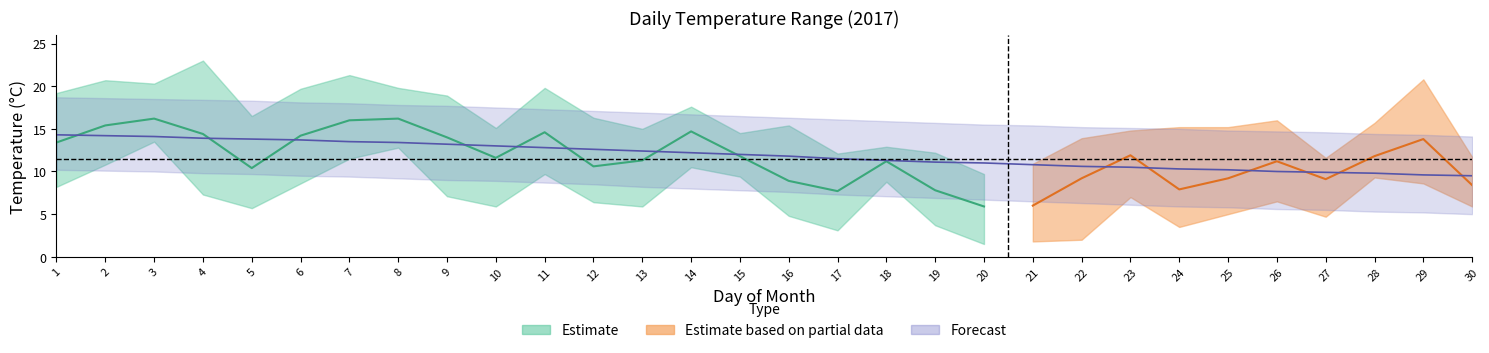

Where is the first local maximum for avg?

3